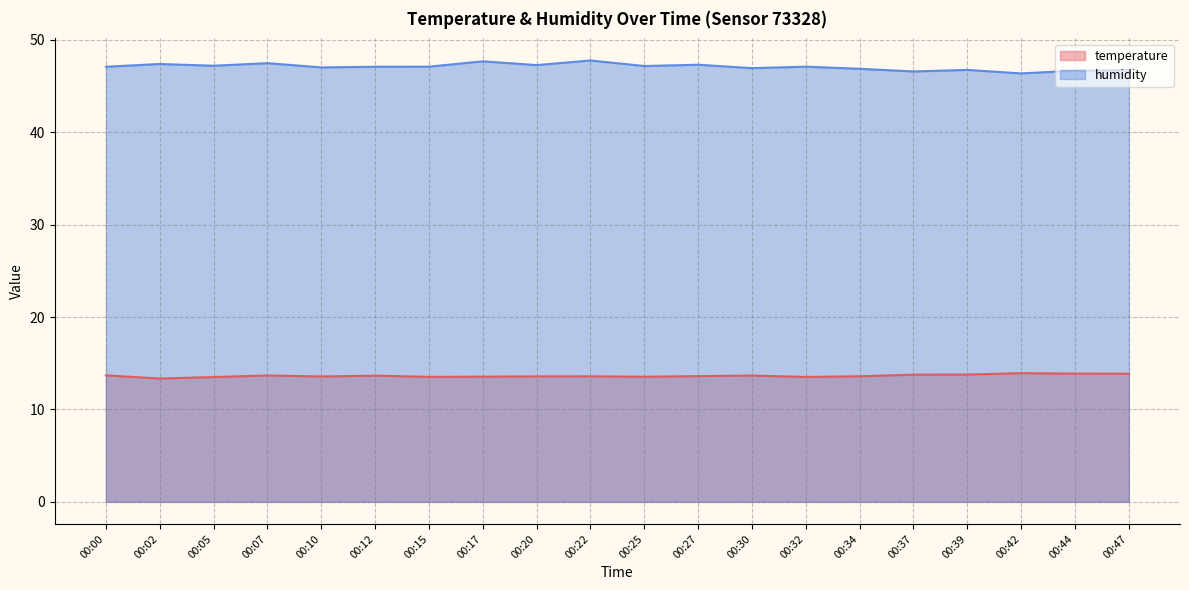

Rank the series at 00:27 from highest to lowest value.

humidity, temperature